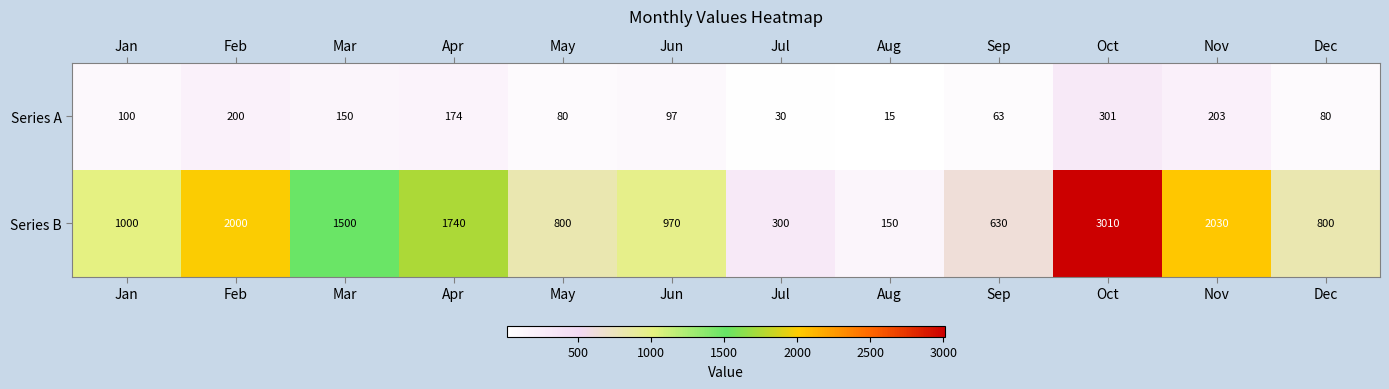

How many distinct data groups are displayed?

2